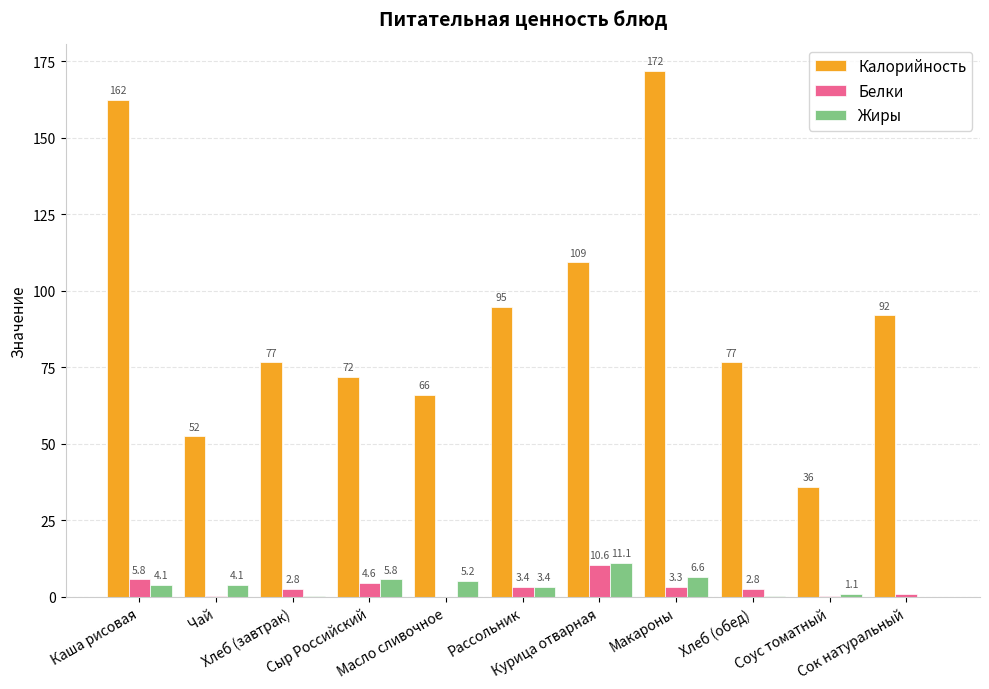

What is the maximum value for Жиры?

11.1